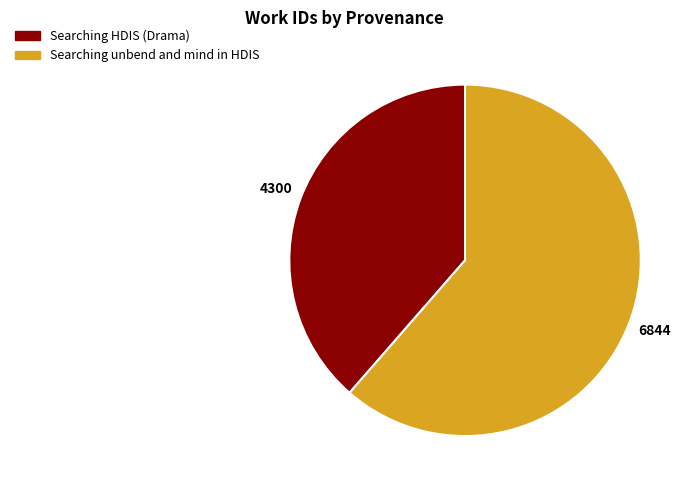

Is the sum of Searching HDIS (Drama) and Searching unbend and mind in HDIS greater than half?

Yes